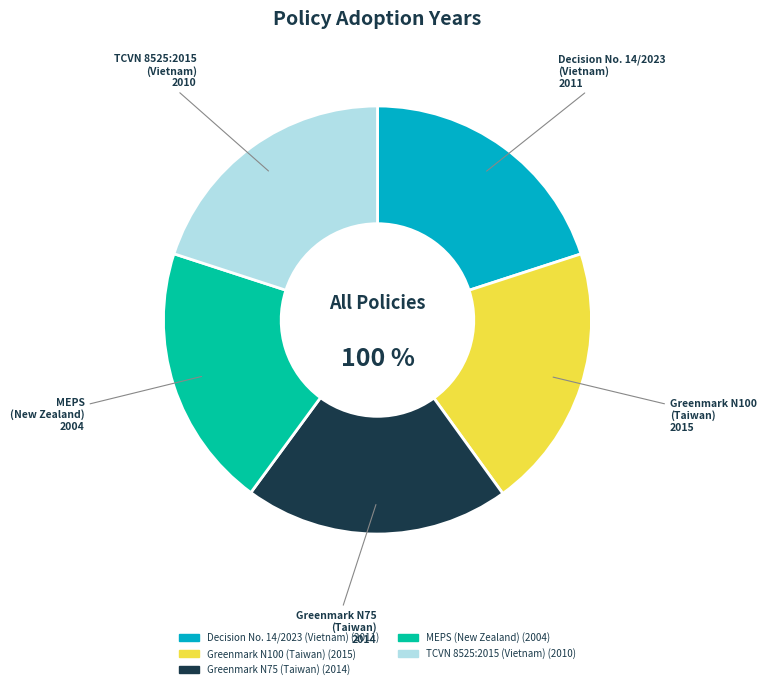

What is the smallest slice in the pie chart?

Minimum Energy Performance Standard (MEPS)